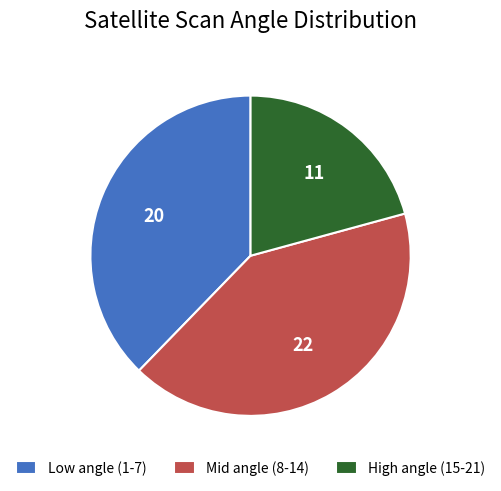

What is the ratio of the value at High angle (15-21) to the value at Low angle (1-7)?

0.5